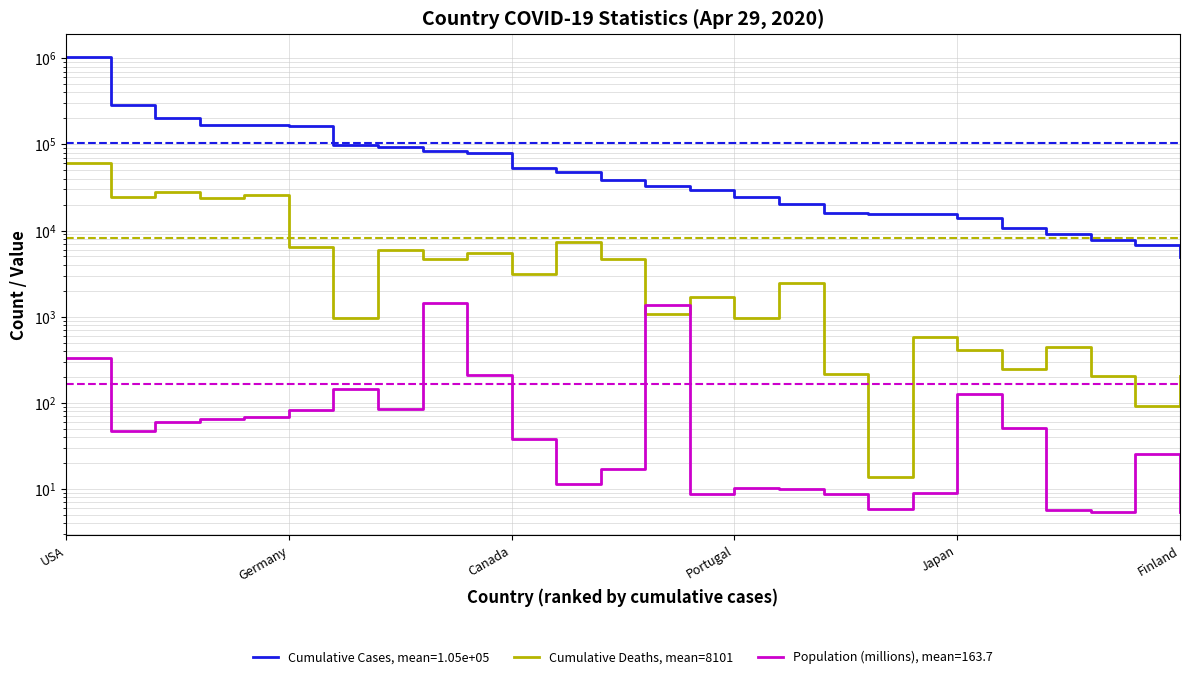

Does the chart have visible grid lines?

Yes